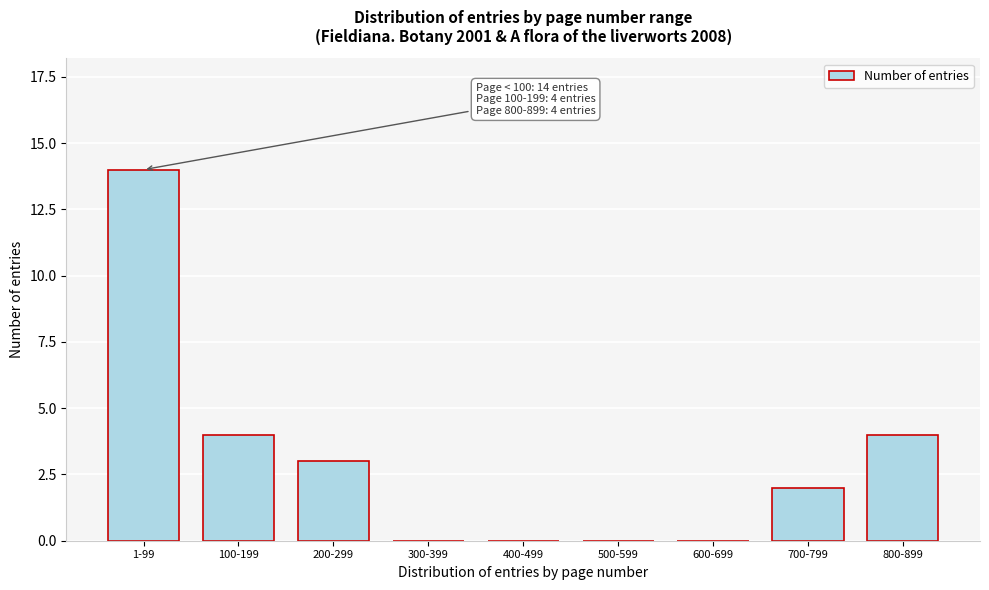

Reading right to left, transcribe all the data shown in this chart.

800-899=4	700-799=2	600-699=0	500-599=0	400-499=0	300-399=0	200-299=3	100-199=4	1-99=14